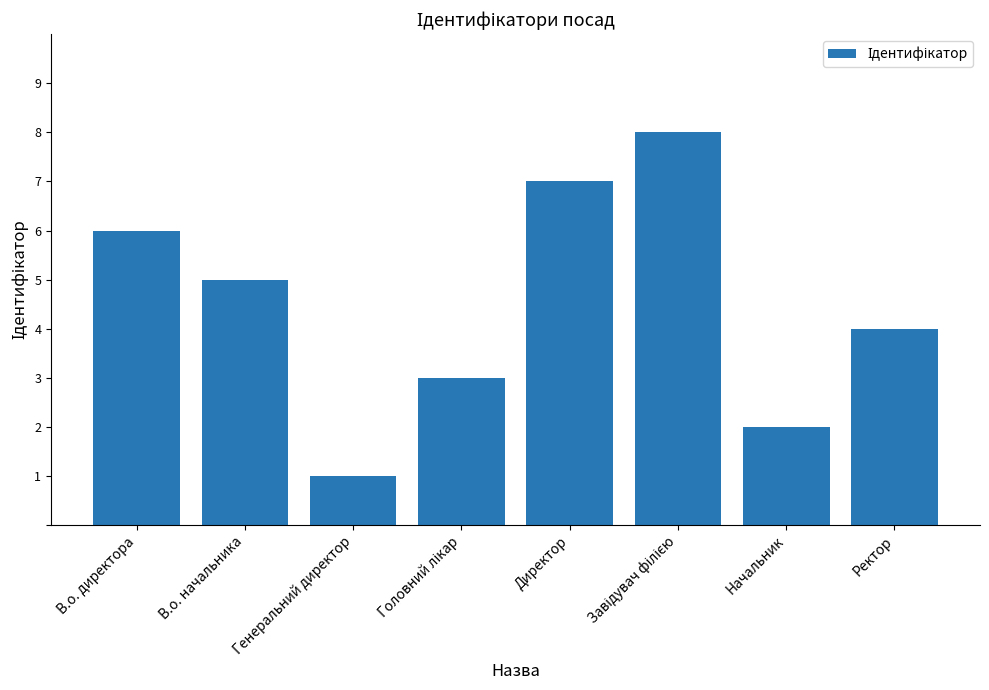

Are the bars grouped side by side (vs. stacked)?

No